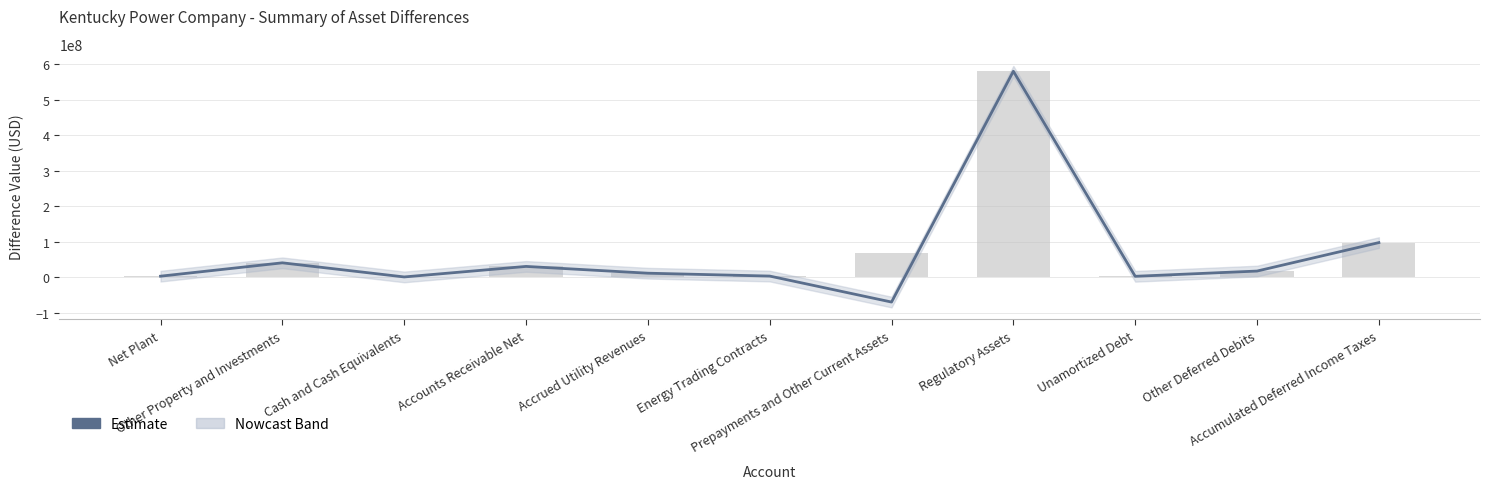

Approximately how many times larger is the value at Accumulated Deferred Income Taxes compared to Other Deferred Debits?

5.6